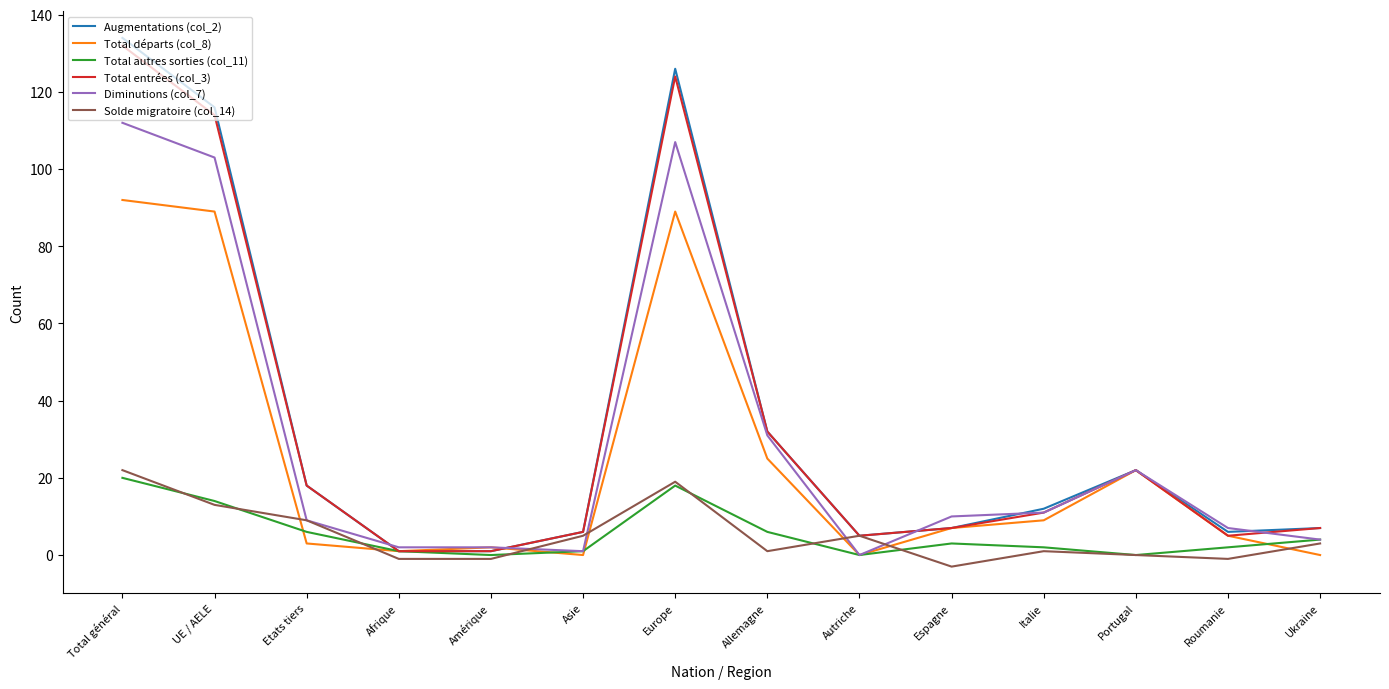

What is the difference between the Total autres sorties (col_11) values at Allemagne and Ukraine?

2